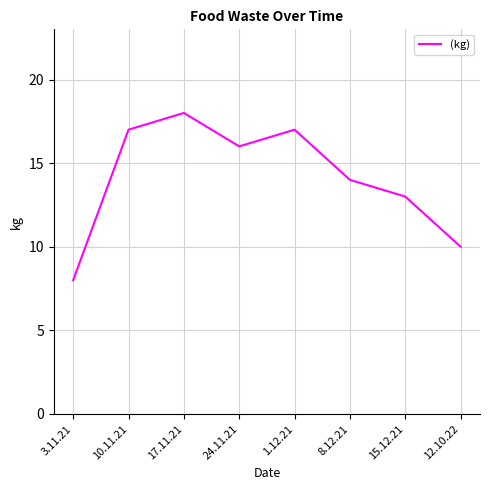

Reading left to right, what are all the values shown in this chart?

3.11.21=8	10.11.21=17	17.11.21=18	24.11.21=16	1.12.21=17	8.12.21=14	15.12.21=13	12.10.22=10